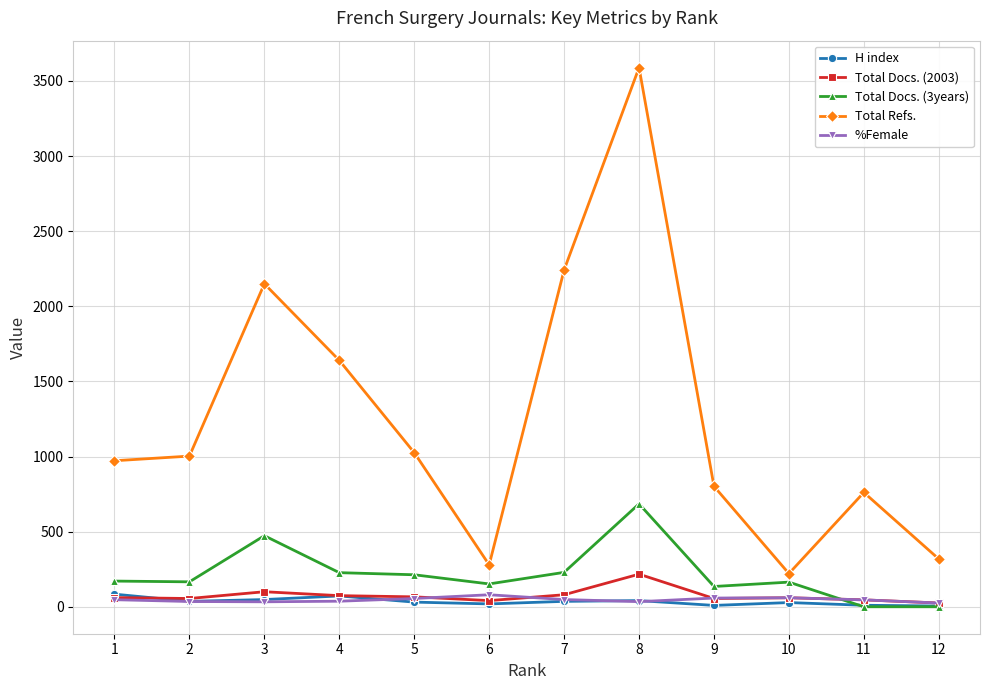

True or false: %Female and Total Refs. cross at least once.

False